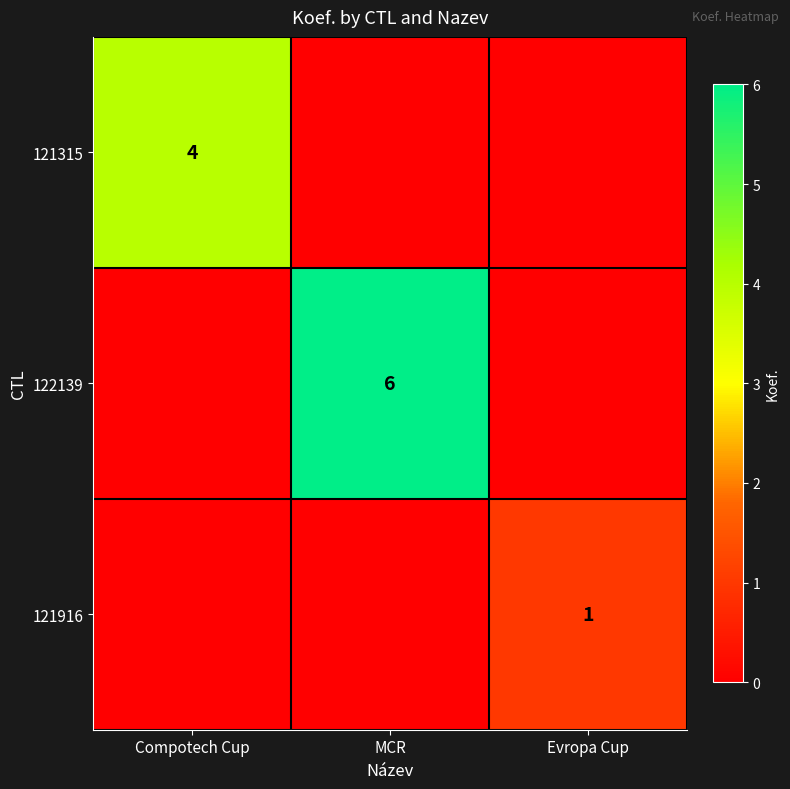

The value of 121315 at Compotech Cup is 4. True or false?

True